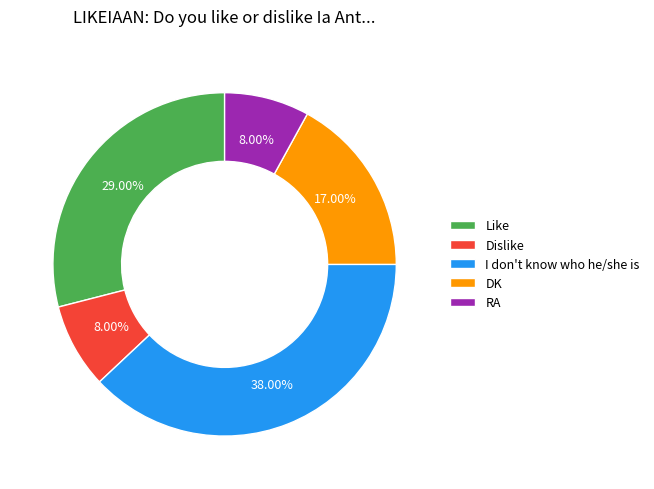

How many slices are in this pie chart?

5